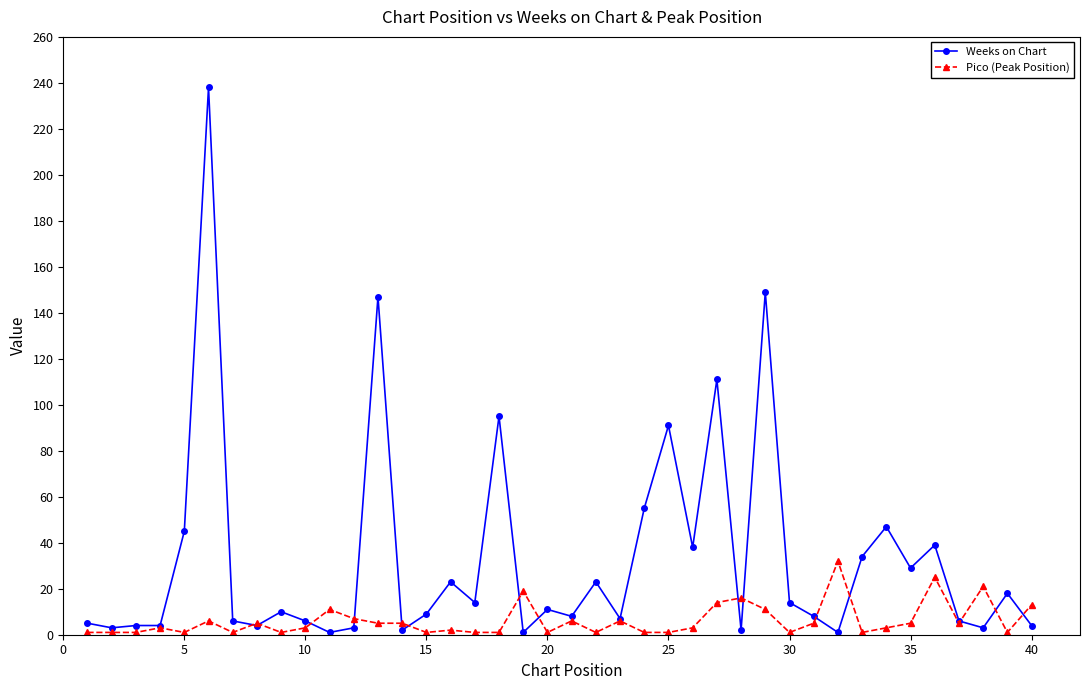

True or false: Pico (Peak Position) has more than 1 interior local peaks.

True